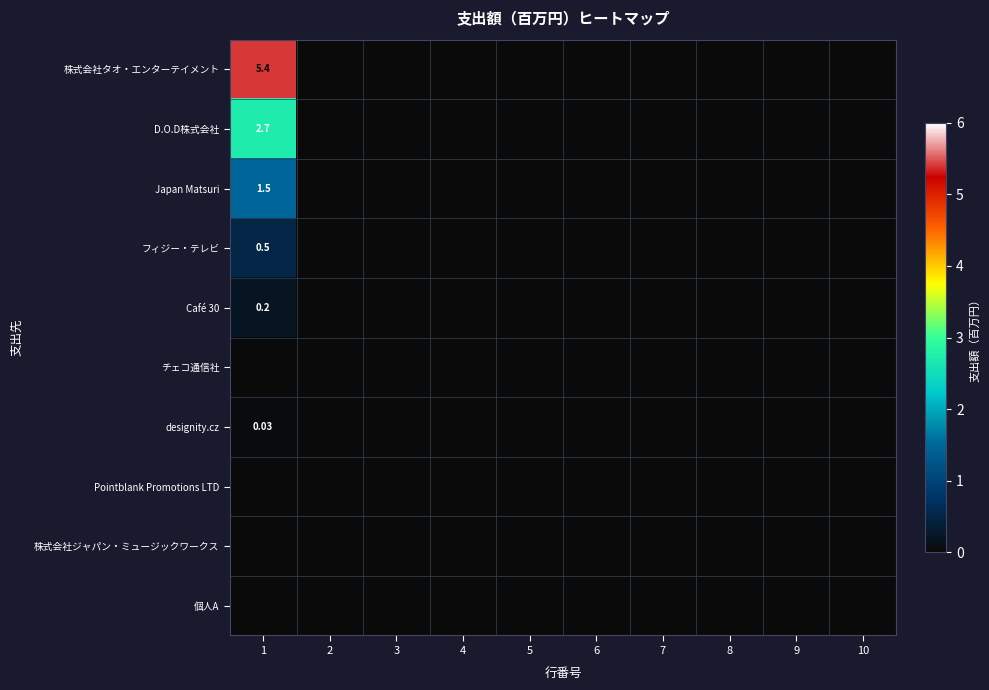

List the series in order of their peak value, lowest first.

チェコ通信社, Pointblank Promotions LTD, 株式会社ジャパン・ミュージックワークス, 個人A, designity.cz, Café 30, フィジー・テレビ, Japan Matsuri, D.O.D株式会社, 株式会社タオ・エンターテイメント